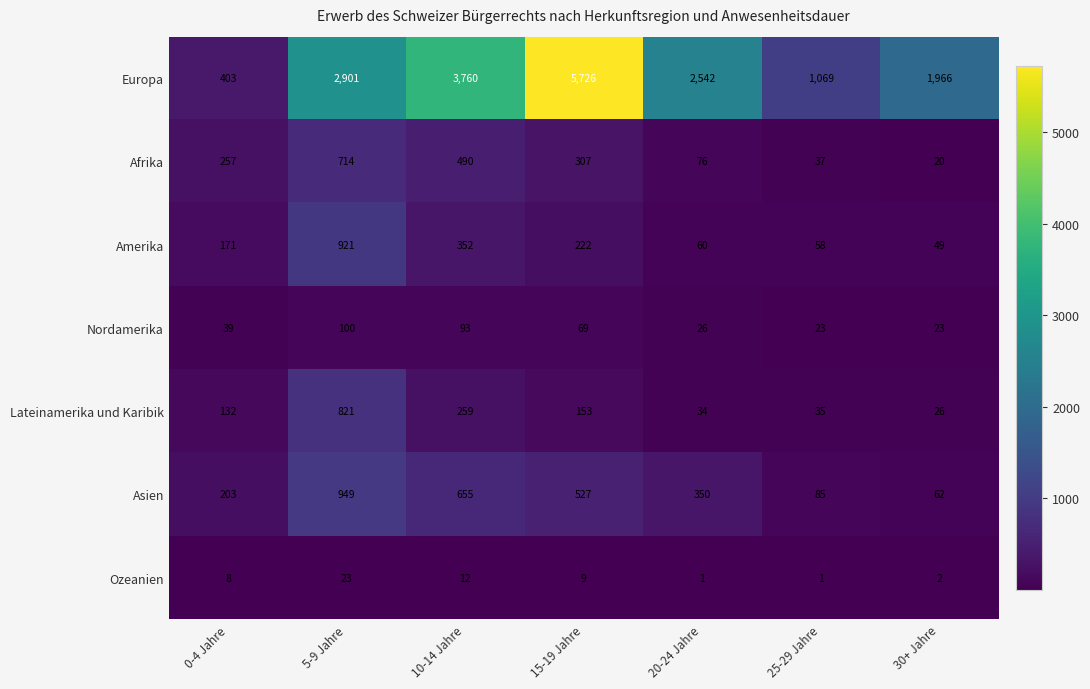

What is the difference between the maximum and minimum values in the Amerika series?

872